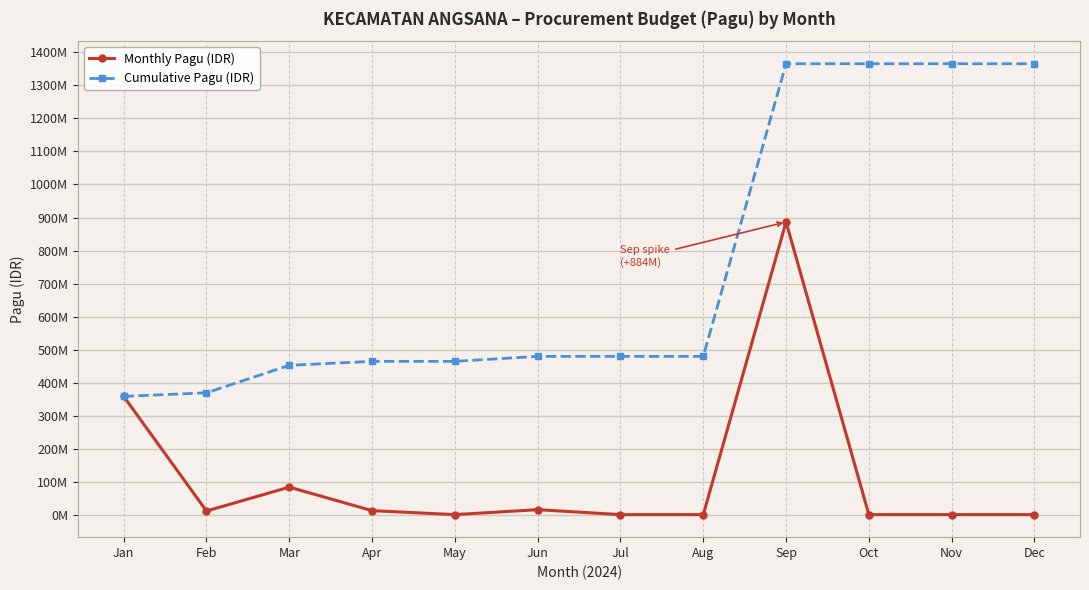

Is the value of Monthly Pagu (IDR) at Jun greater than the value of Cumulative Pagu (IDR) at May?

No